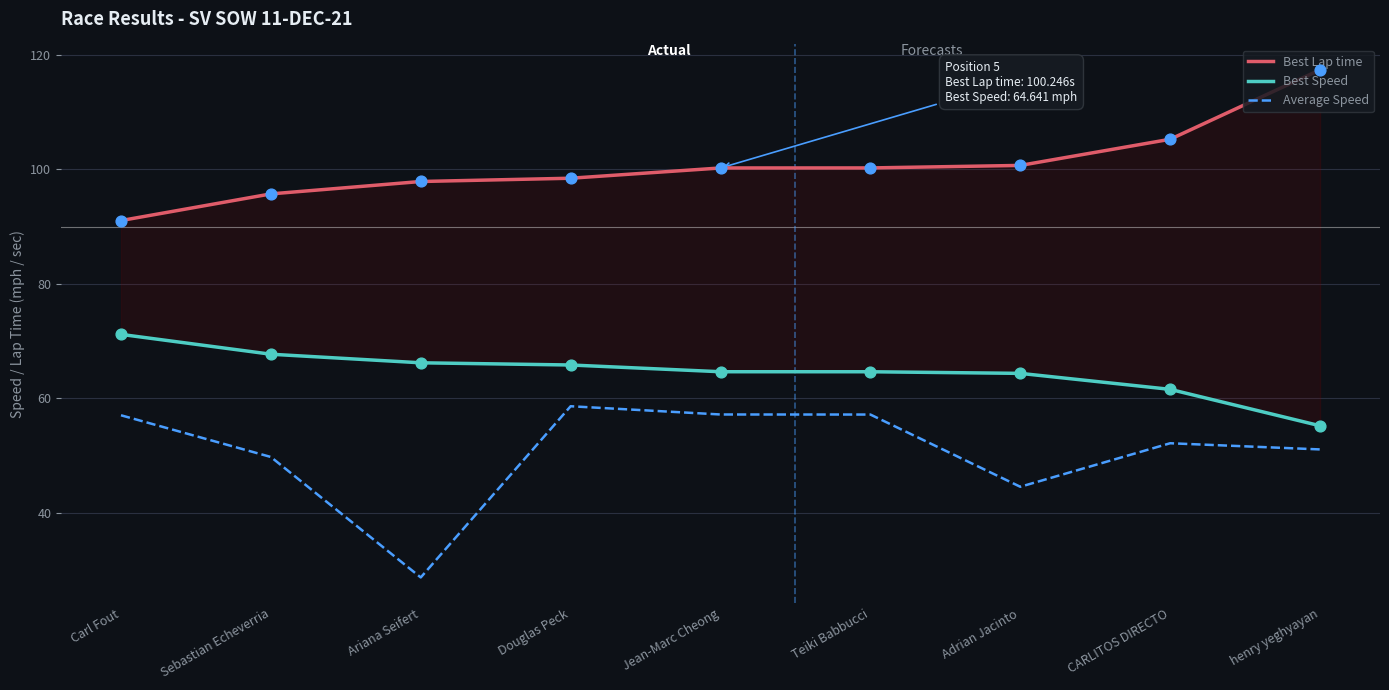

Is the value of Best Speed at Douglas Peck greater than the value of Average Speed at Carl Fout?

Yes